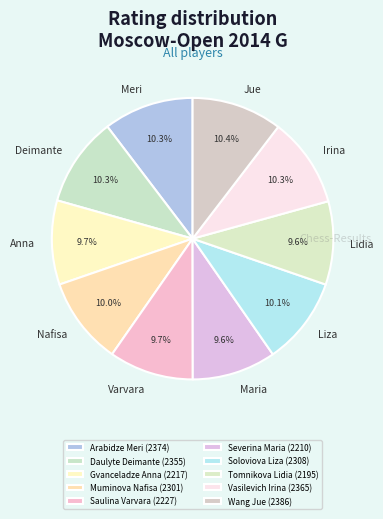

Is there any slice that represents more than half of the pie?

No